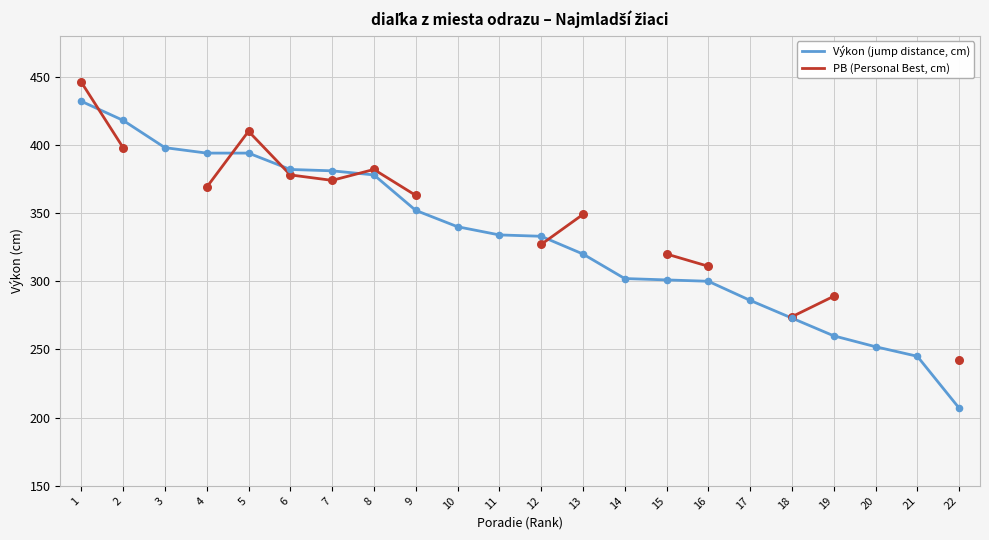

At which category is the sum across all series the highest?

1